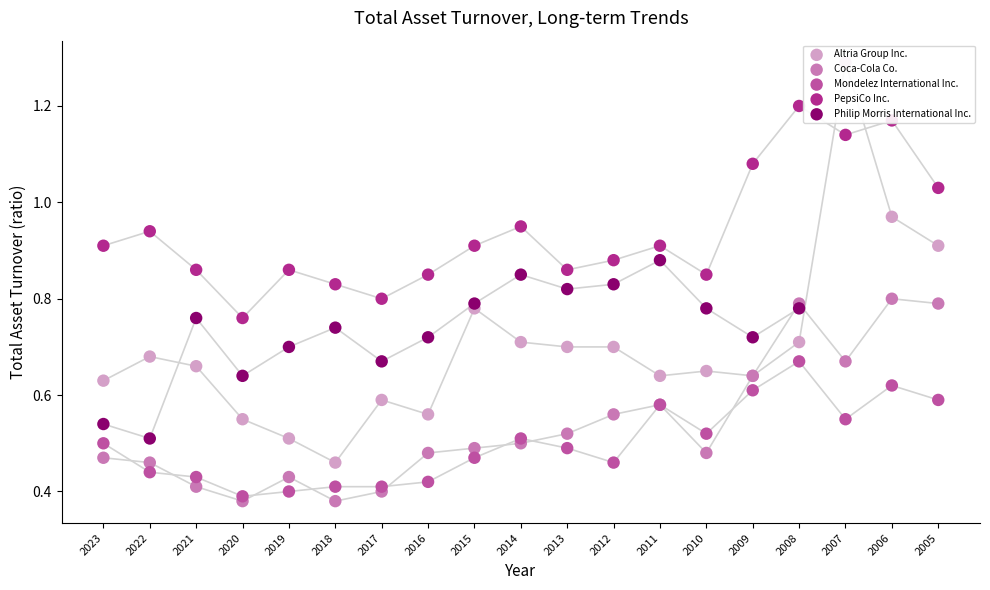

Is the value of Mondelez International Inc. at 2014 greater than the value of Coca-Cola Co. at 2010?

Yes